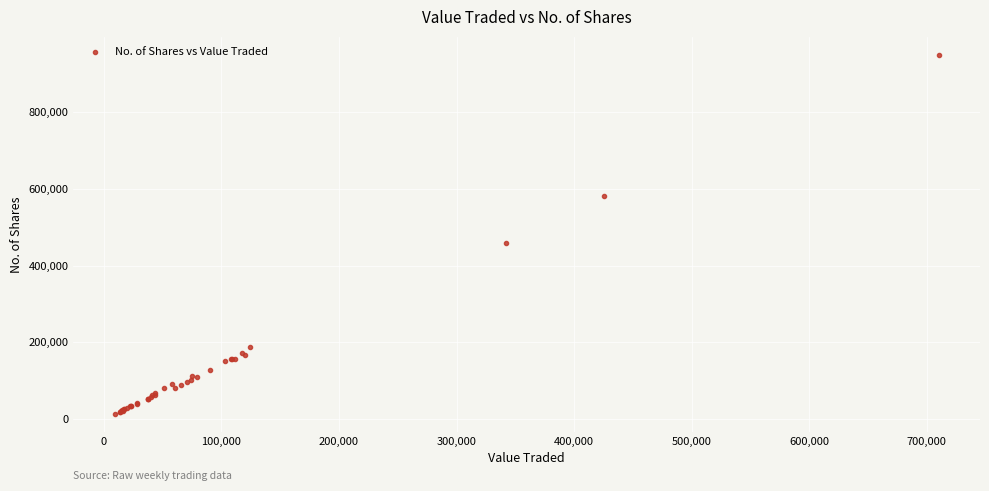

What Y value in the scatter plot is closest to 481769?

458836